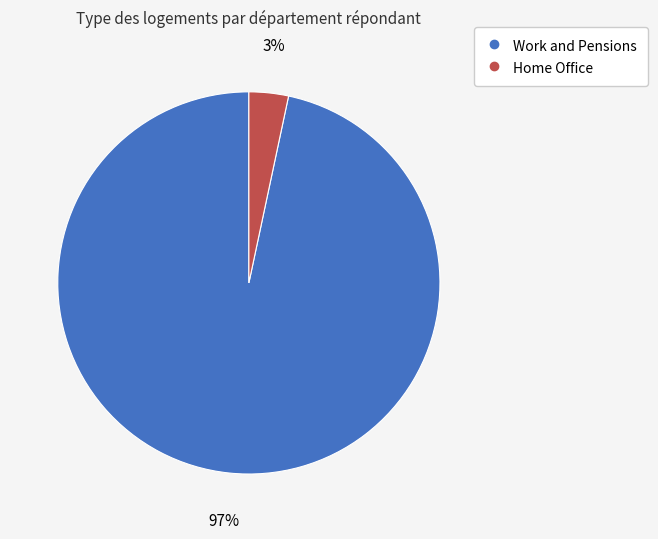

Which slice is the largest?

Work and Pensions